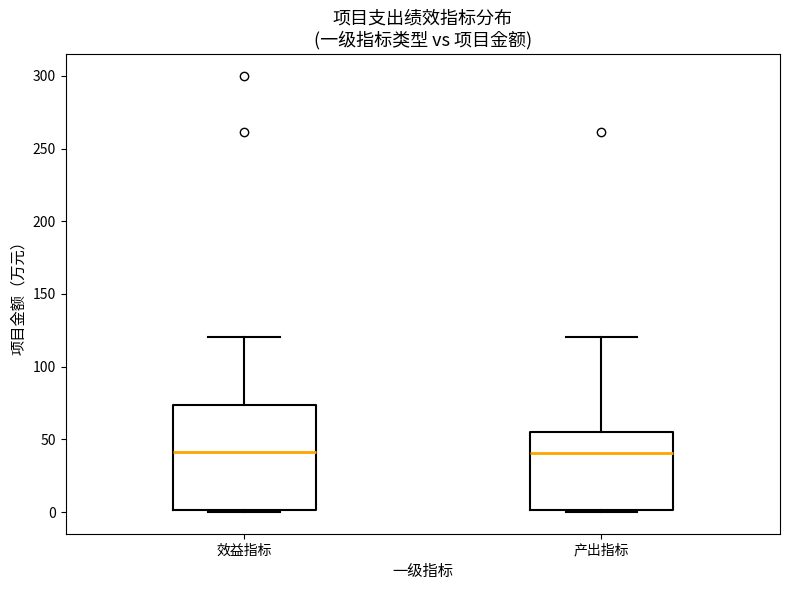

Reading left to right, read every box against the y-axis: the position of its median line, the range the box covers, and the ends of its whiskers. The values are not printed on the chart, so give them approximately, as read against the axis.

效益指标: median 40, box 0 to 75, whiskers 0 (just below the box's lower edge) to 120
产出指标: median 40, box 0 to 55, whiskers 0 to 120